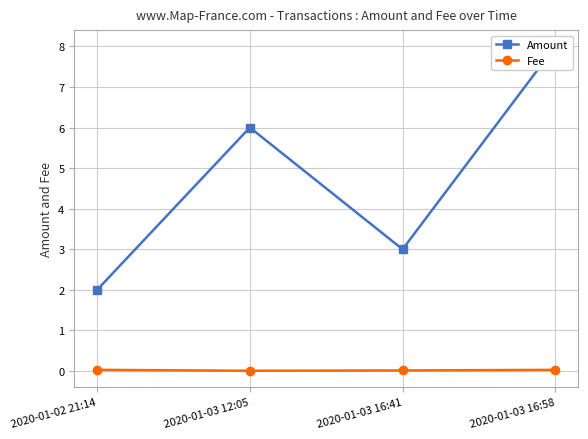

At 2020-01-03 12:05, list the series in order from smallest to largest.

Fee, Amount